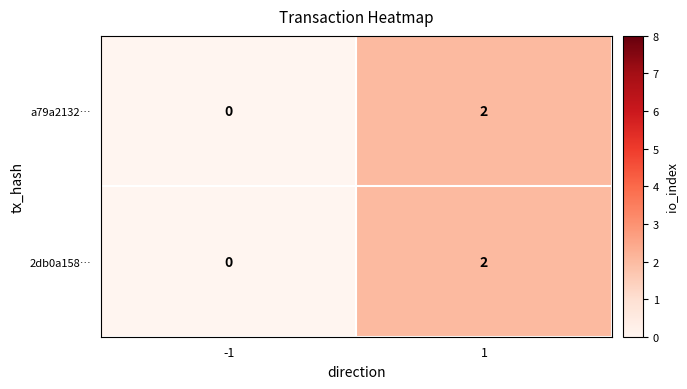

List the labels in order of 2db0a158… value, smallest first.

-1, 1